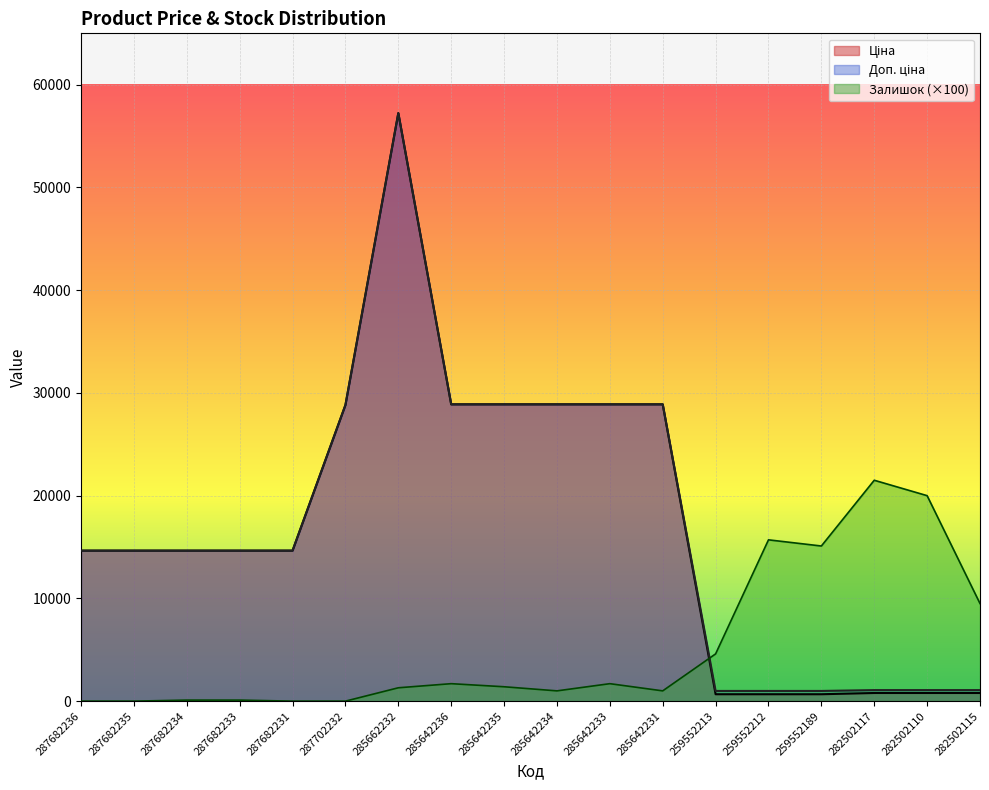

The Доп. ціна series shows 9952.2 at 287682234. True or false?

False